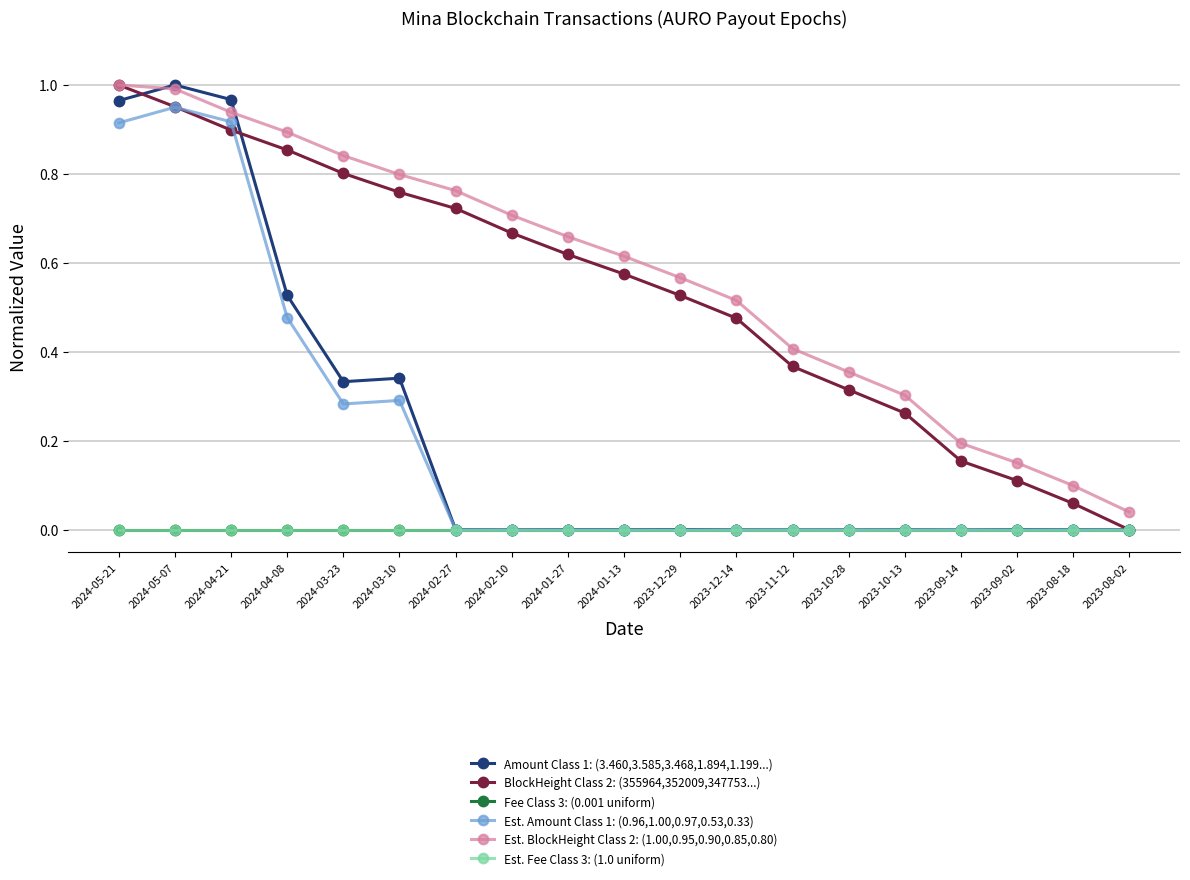

Is this an area chart (filled region under the line)?

No